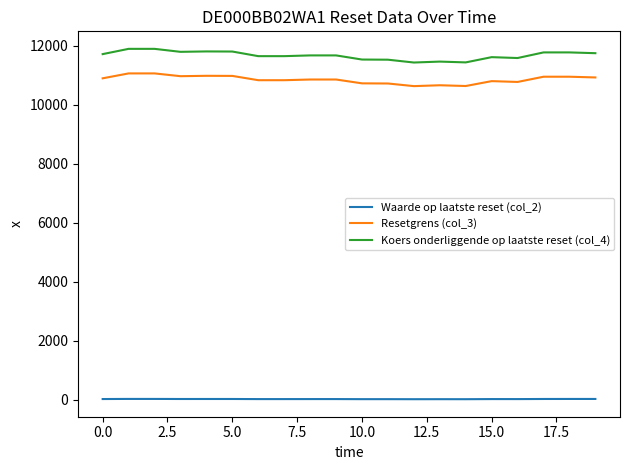

Is this an area chart (filled region under the line)?

No